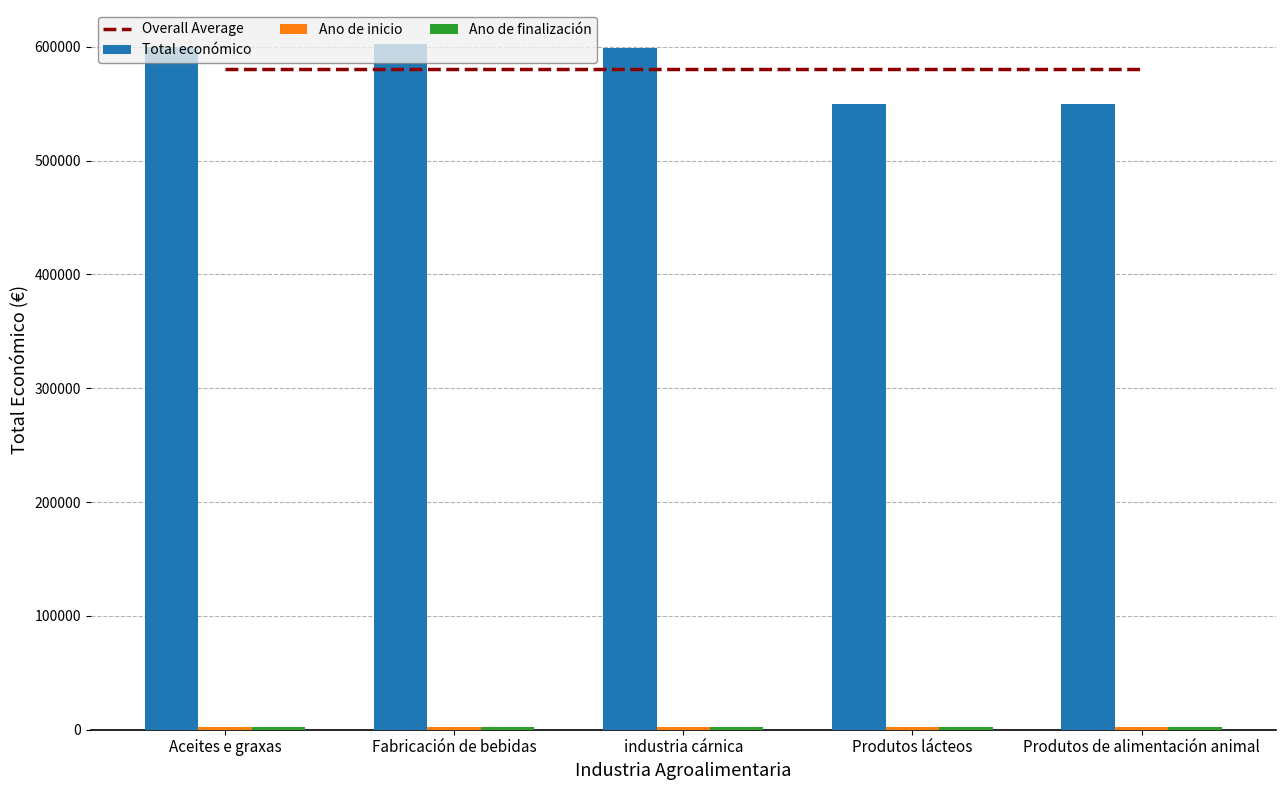

Reading left to right, transcribe all the data shown in this chart.

Overall Average: 580283.7	580283.7	580283.7	580283.7	580283.7
Total económico: 599992.0	602295.4	598909.0	550111.0	550111.0
Ano de inicio: 2024.0	2024.0	2023.0	2024.0	2024.0
Ano de finalización: 2026.0	2027.0	2026.0	2027.0	2027.0